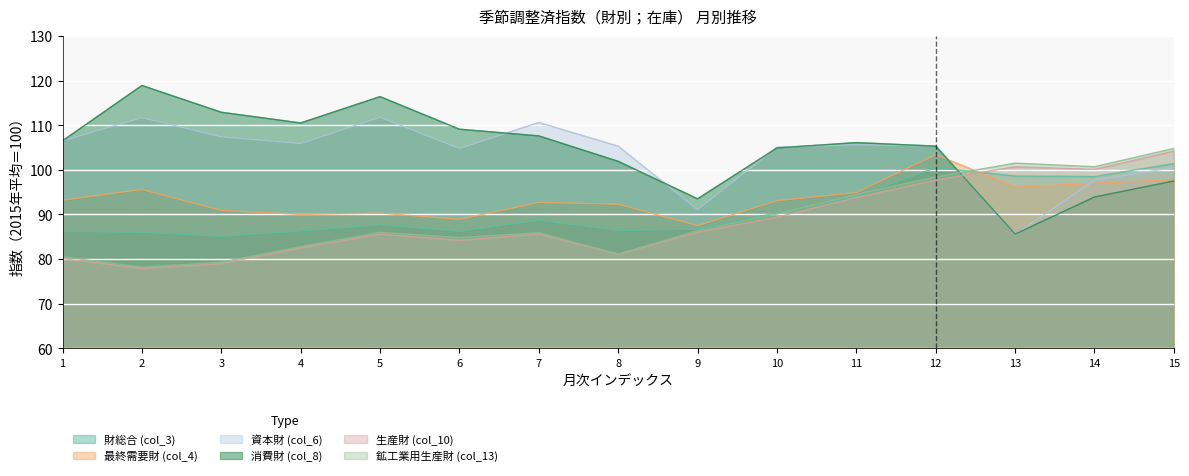

How many values in the 資本財 (col_6) series exceed 105?

10